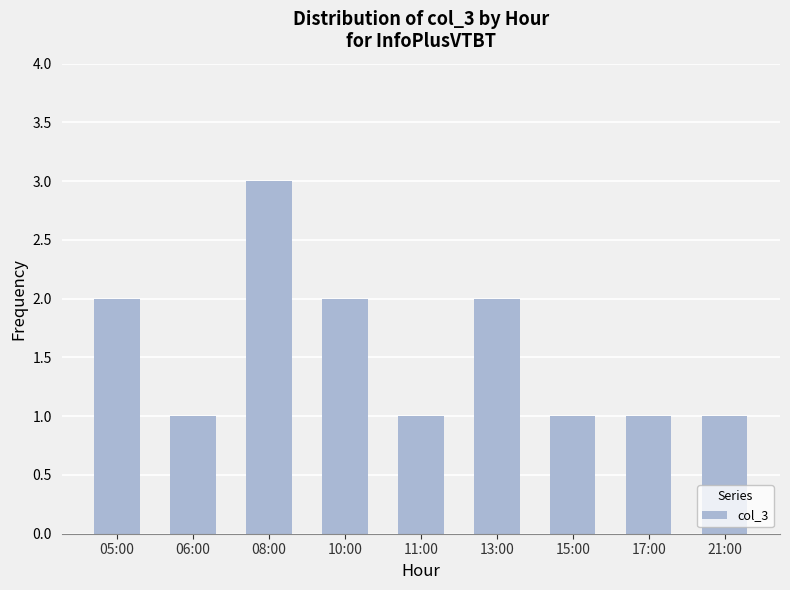

What is the label of the 3rd bar from the right?

15:00